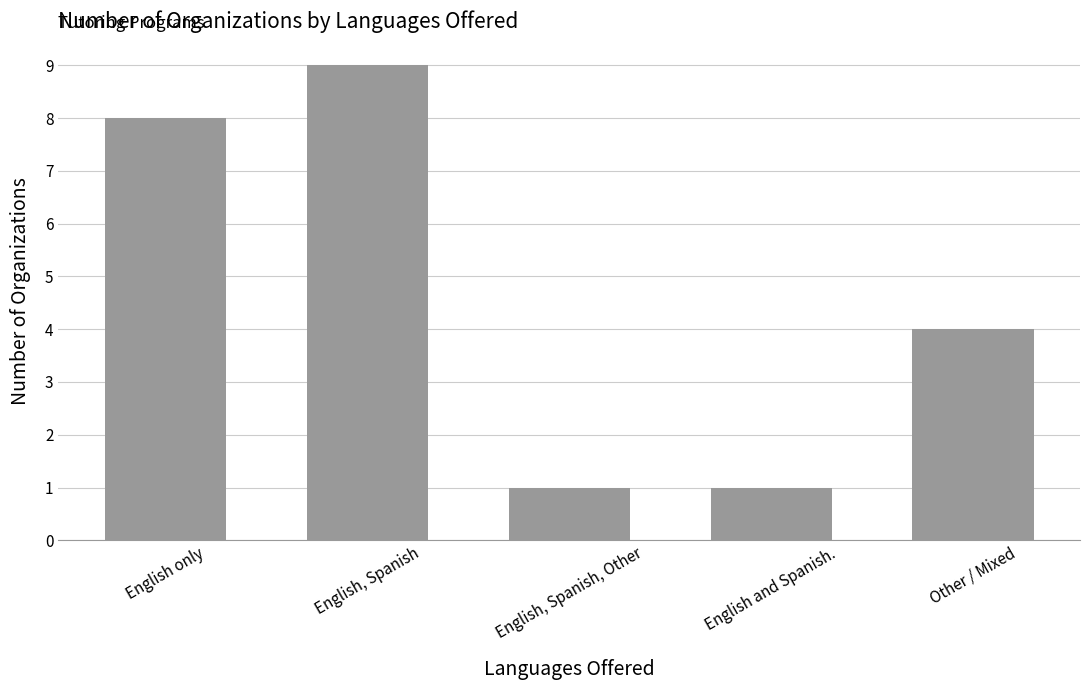

The value at English, Spanish, Other is 1. True or false?

True